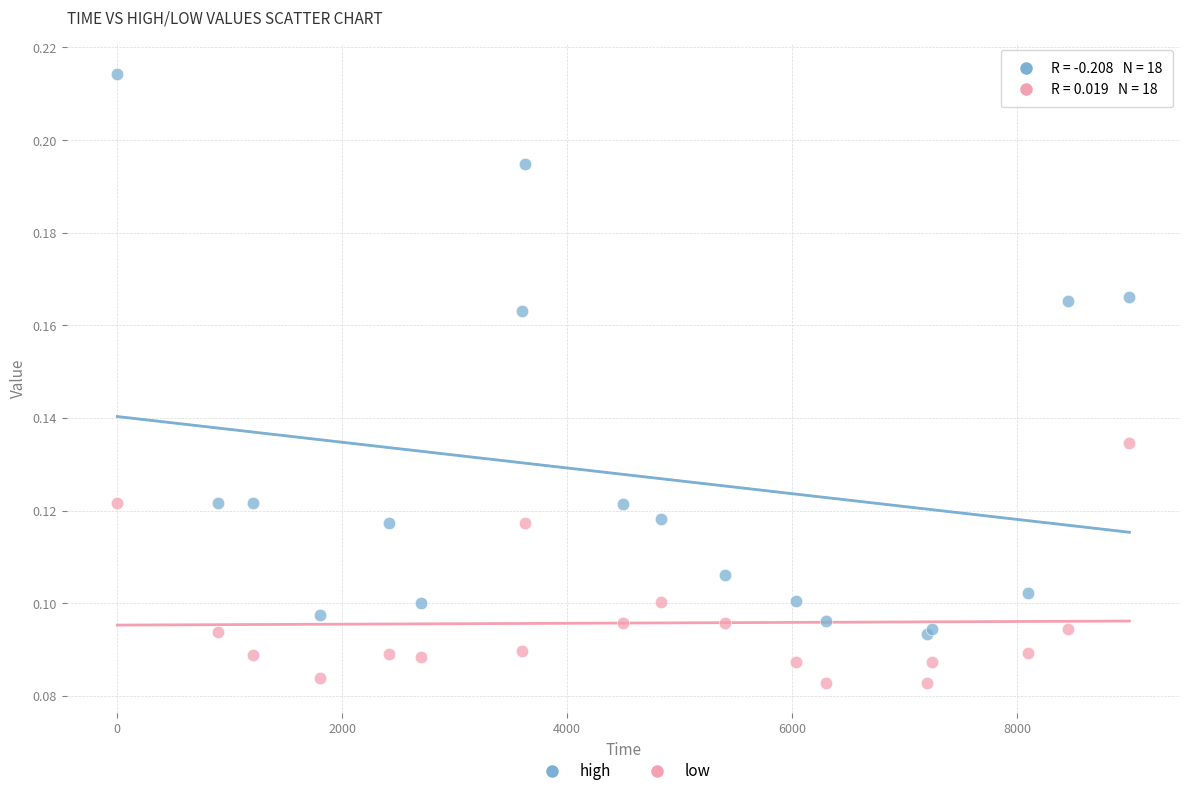

Which series reaches the maximum Y coordinate?

high